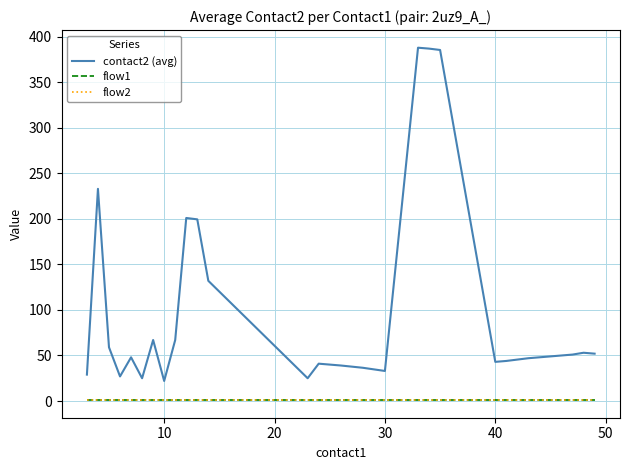

What is the difference between the second highest and second lowest values in the contact2 (avg) series?

362.0